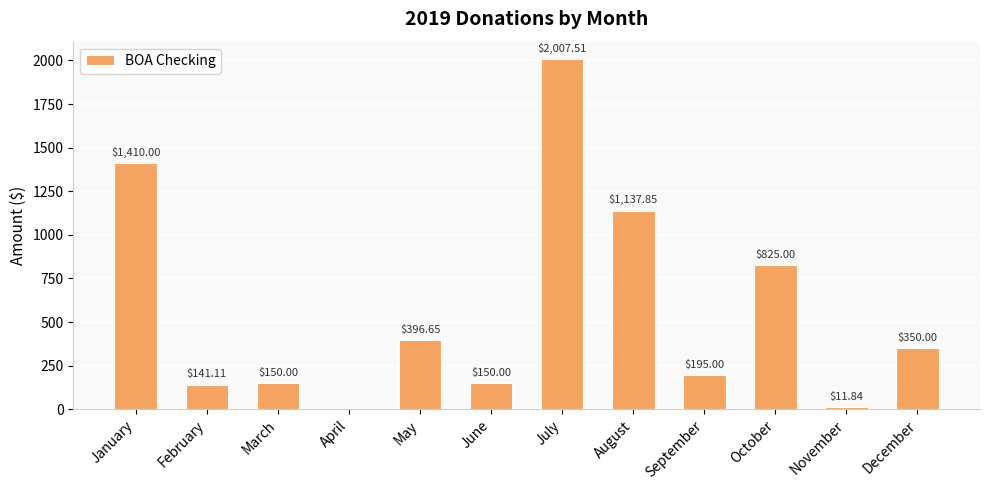

The chart shows a value of 204.8 at December. True or false?

False